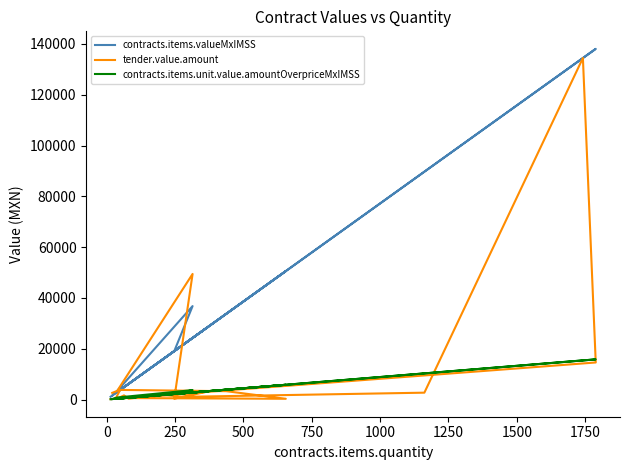

List the series in order of their overall mean, lowest first.

contracts.items.unit.value.amountOverpriceMxIMSS, tender.value.amount, contracts.items.valueMxIMSS